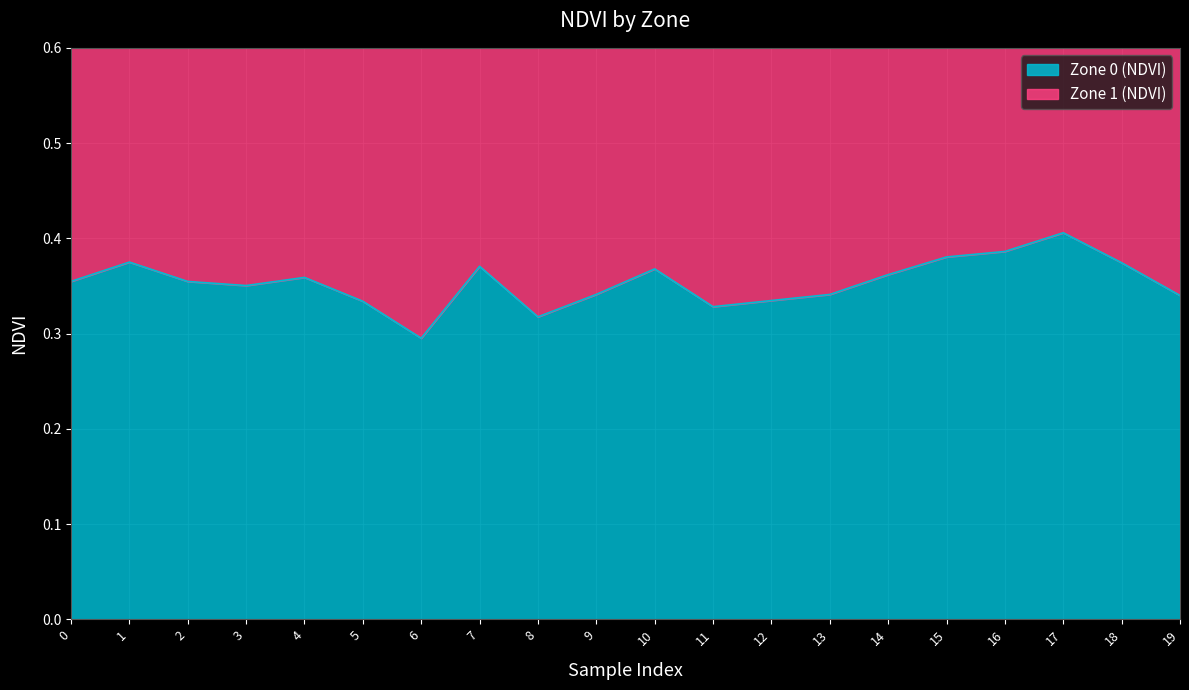

Where is the first local minimum?

3